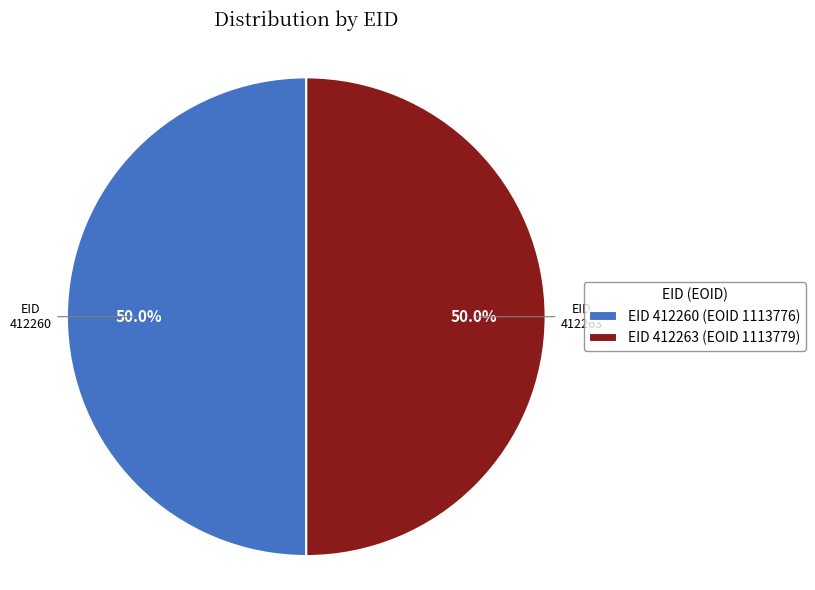

Do EID 412260 (EOID 1113776) and EID 412263 (EOID 1113779) together represent more than half of the pie?

Yes